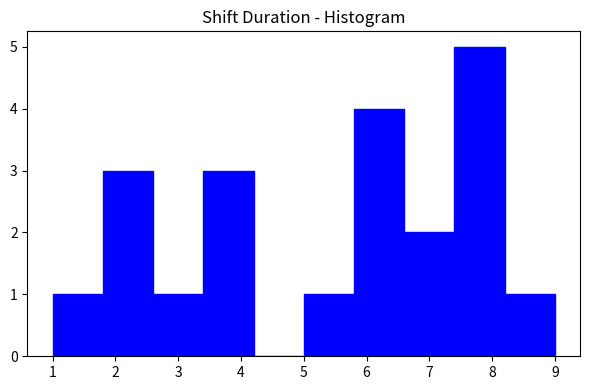

How tall is the bar that spans 5.8 to 6.6 on the x-axis? The values are not printed on the chart, so give them approximately, as read against the axis.

4